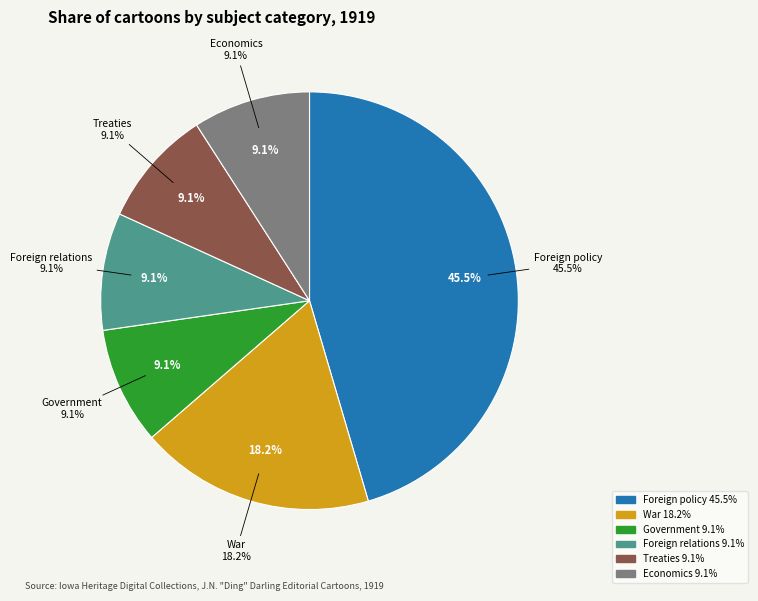

To the nearest percent, what is the difference between the largest and smallest slice percentages?

36%